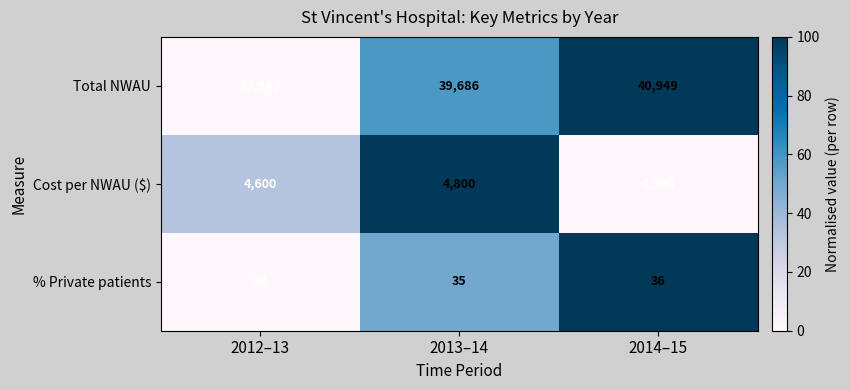

What is the minimum value for Cost per NWAU ($)?

4500